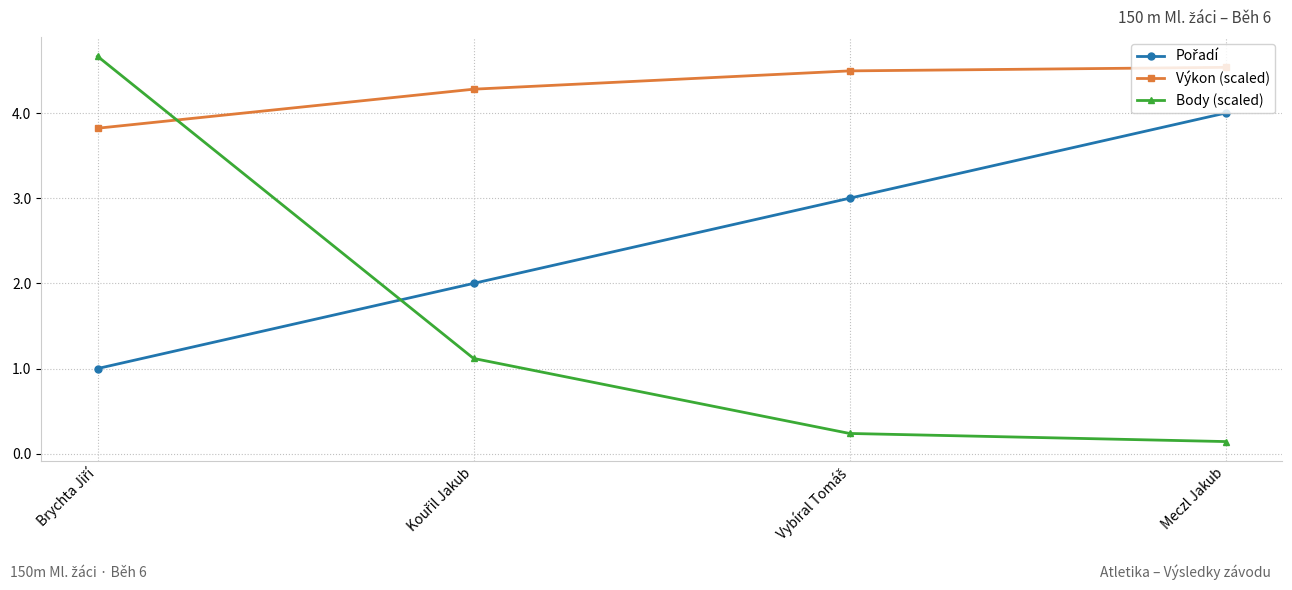

After their last crossing, which series has the higher values: Výkon (scaled) or Body (scaled)?

Výkon (scaled)